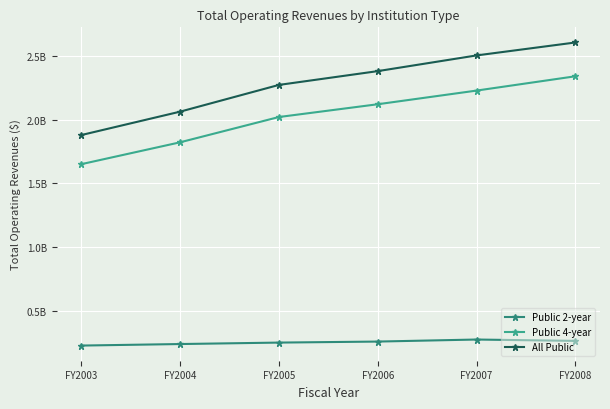

Does the chart have visible grid lines?

Yes